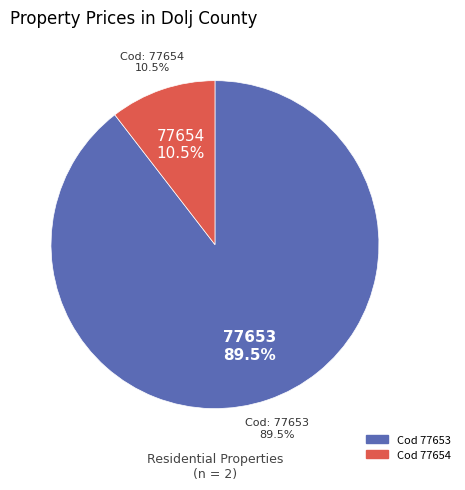

Is it true that 77654 is 20% of the pie?

False